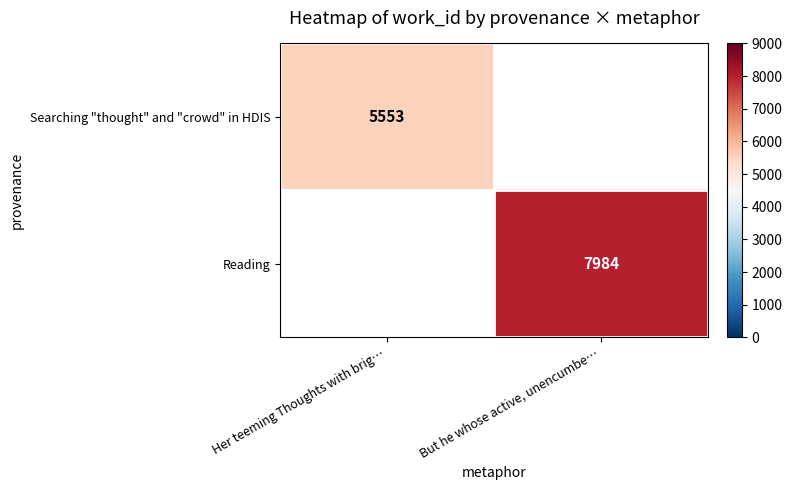

Is it true that Searching "thought" and "crowd" in HDIS equals 8698 at Her teeming Thoughts with brig…?

False